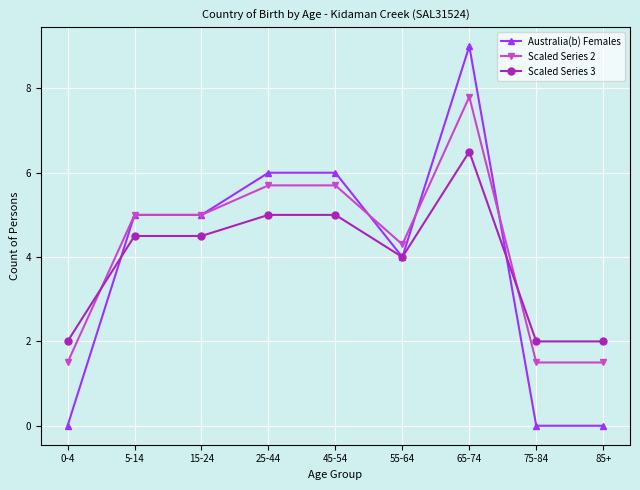

Reading left to right, list all the values displayed in this chart.

Australia(b) Females: 0-4=0.0	5-14=5.0	15-24=5.0	25-44=6.0	45-54=6.0	55-64=4.0	65-74=9.0	75-84=0.0	85+=0.0
Scaled Series 2: 0-4=1.5	5-14=5.0	15-24=5.0	25-44=5.7	45-54=5.7	55-64=4.3	65-74=7.8	75-84=1.5	85+=1.5
Scaled Series 3: 0-4=2.0	5-14=4.5	15-24=4.5	25-44=5.0	45-54=5.0	55-64=4.0	65-74=6.5	75-84=2.0	85+=2.0